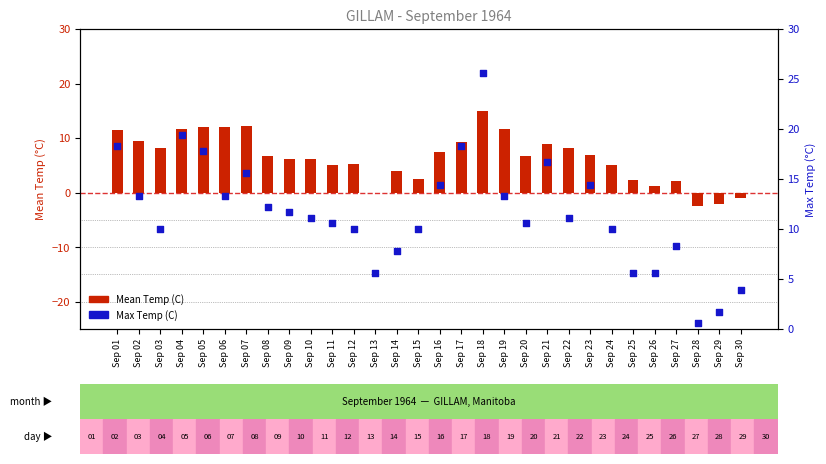

What are all the series names shown in the legend?

Mean Temp (C), Max Temp (C)